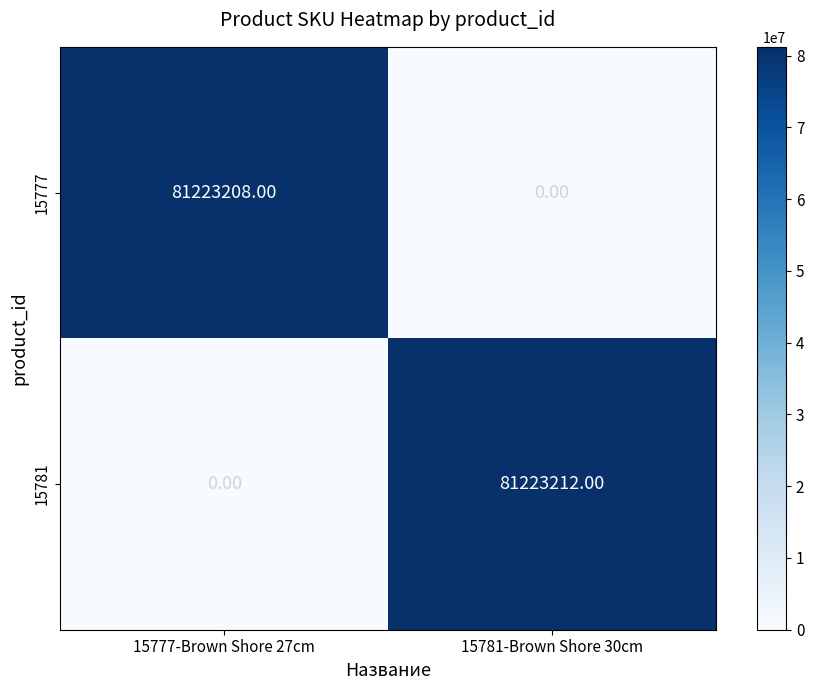

Between 15777-Brown Shore 27cm and 15781-Brown Shore 30cm, which series saw the biggest shift?

15781